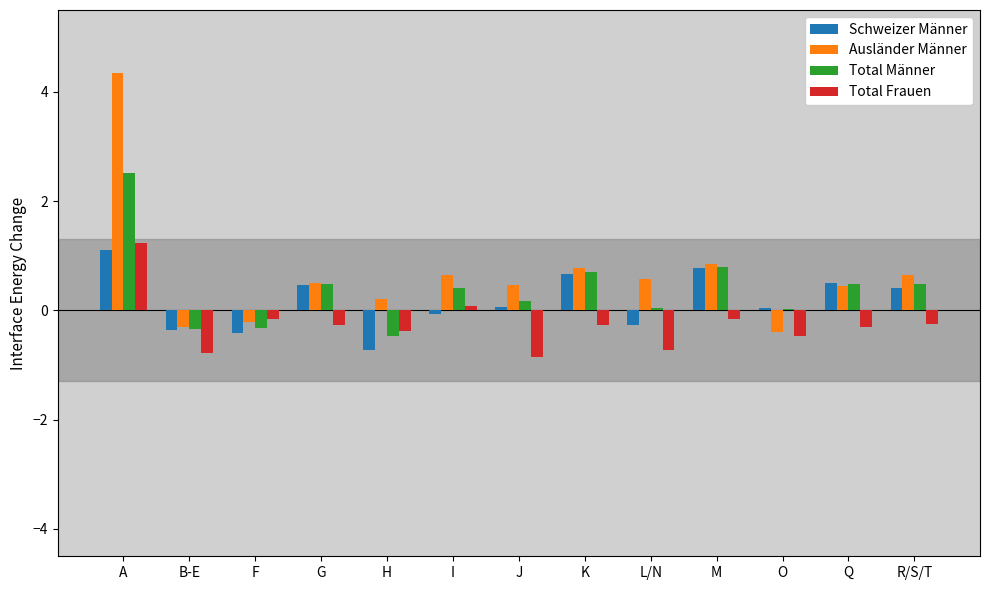

At which category is the sum across all series the highest?

A